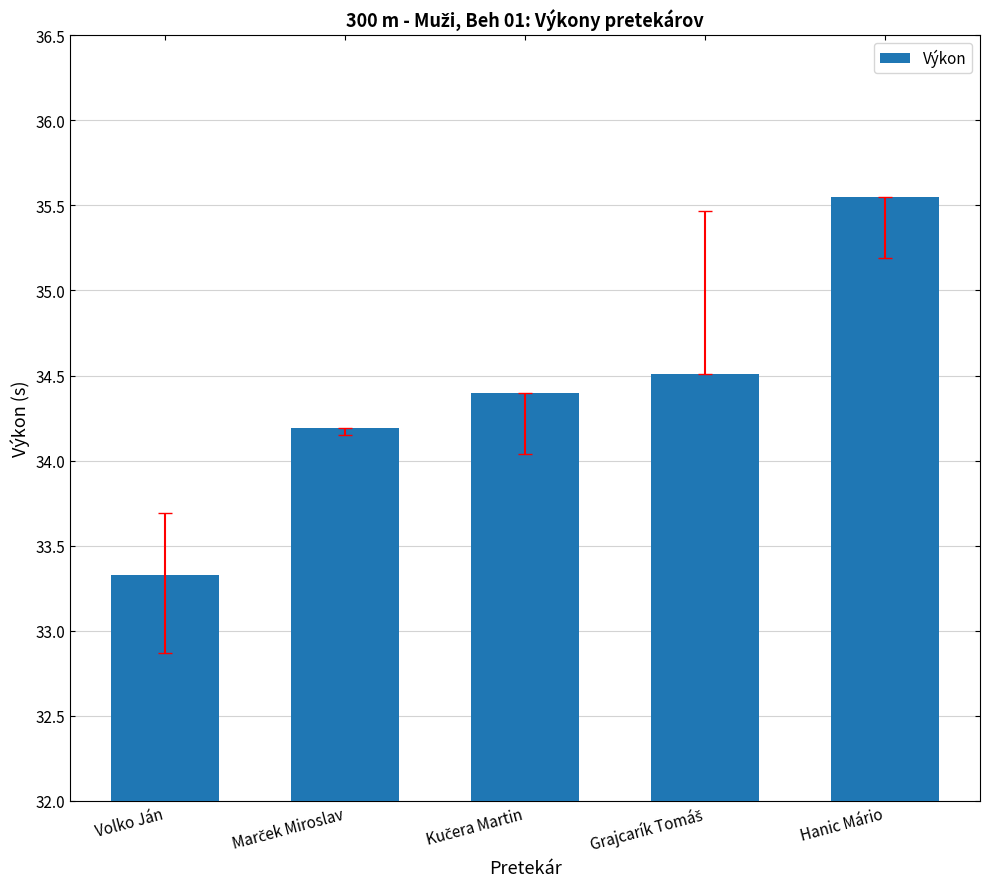

What is the ratio of the value at Volko Ján to the value at Hanic Mário?

0.9